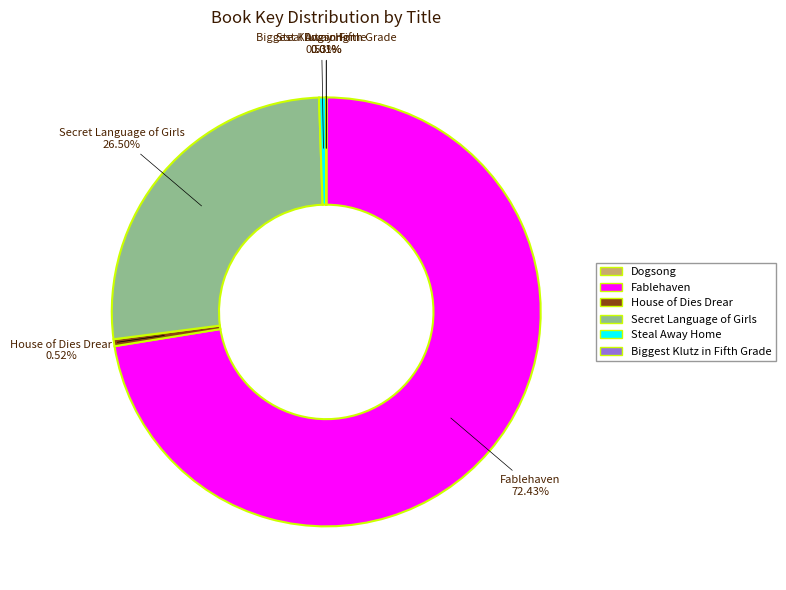

Is Steal Away Home the majority of the pie?

No